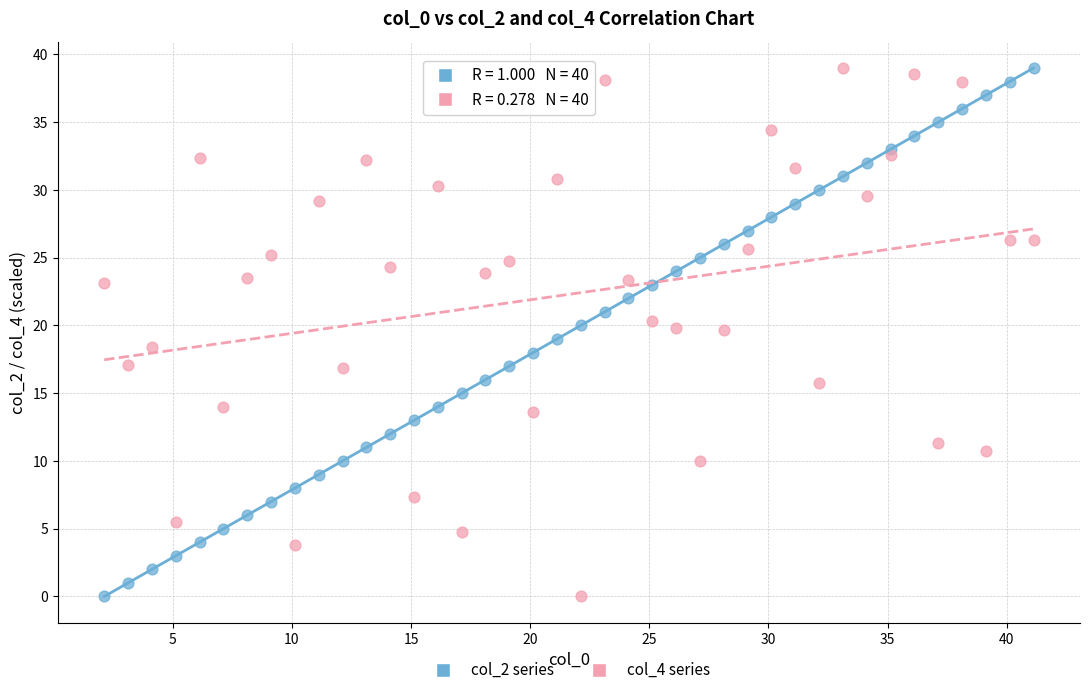

What is the X range (max minus min) for the scatter plot?

39.0